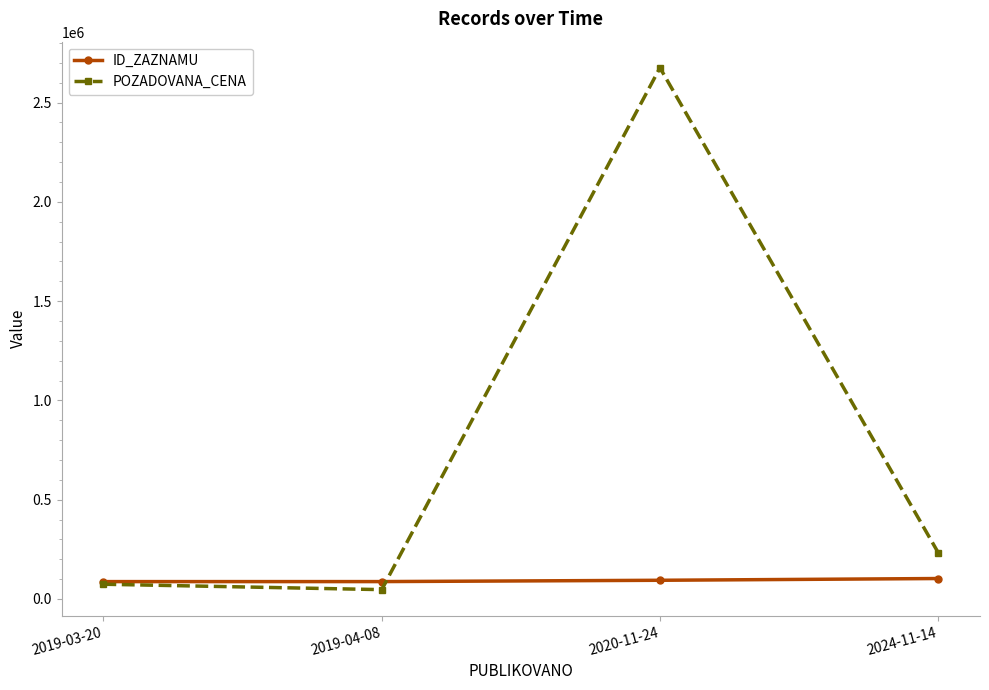

What is the average value of the ID_ZAZNAMU series?

93006